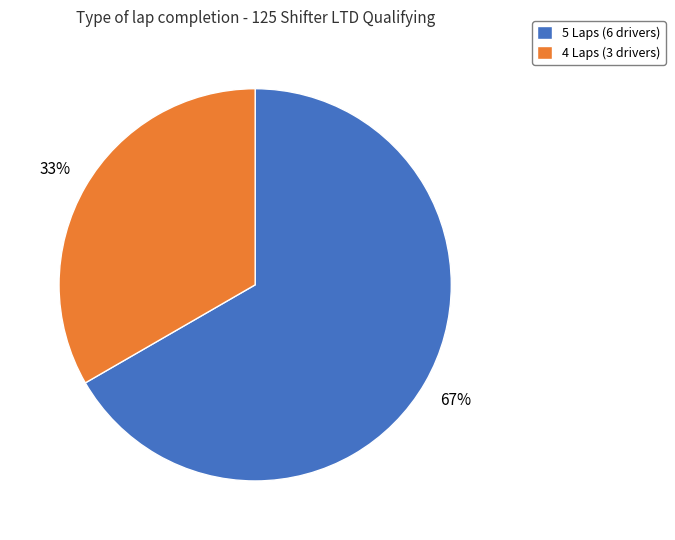

Which slice is the largest?

5 Laps (6 drivers)